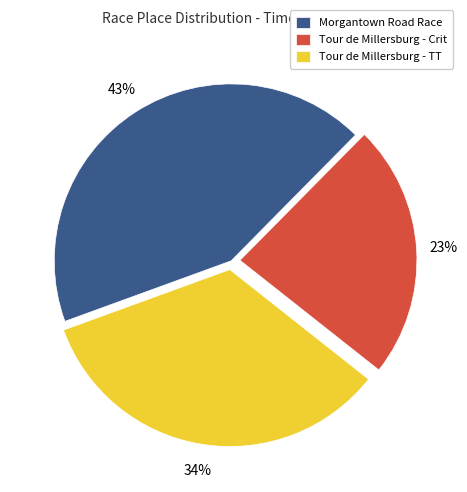

The Morgantown Road Race slice represents 43% of the pie. True or false?

True